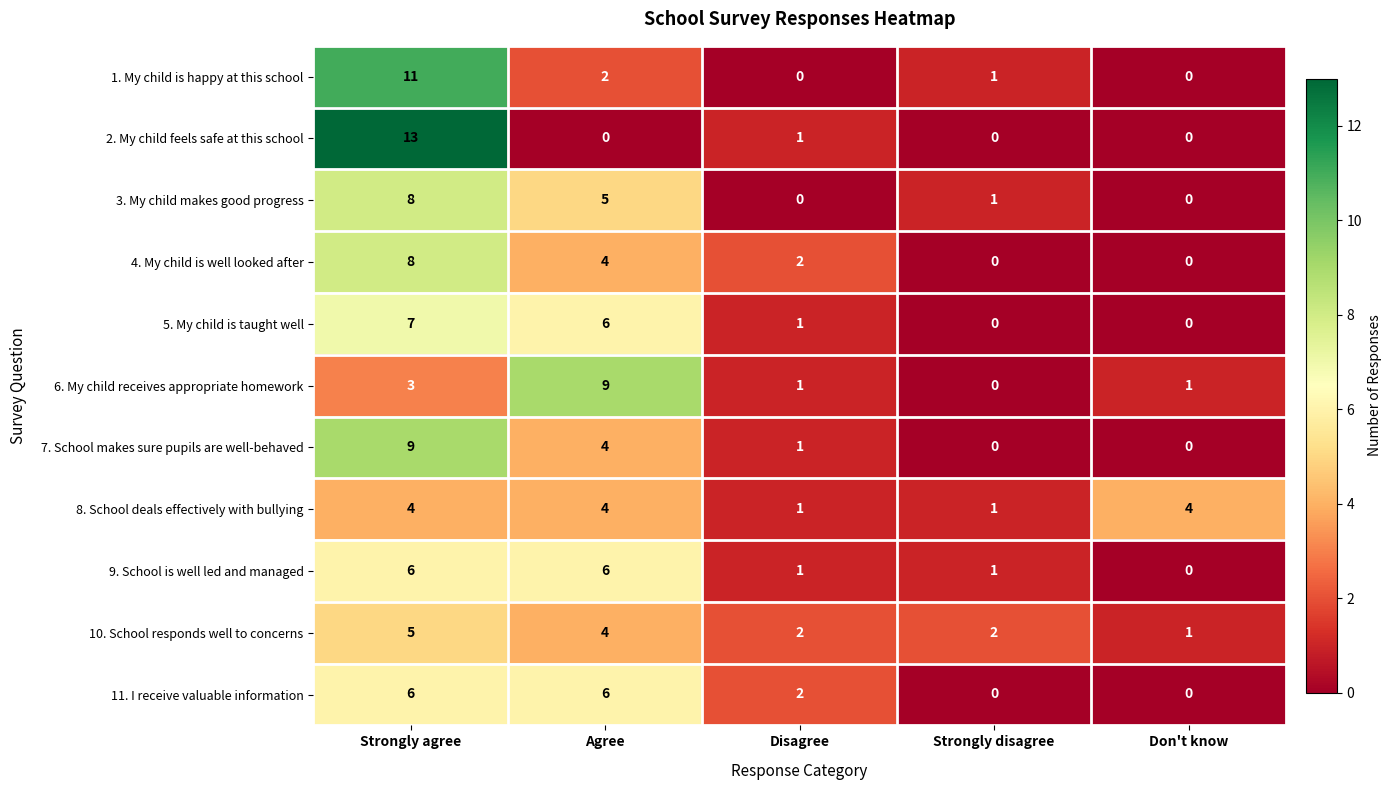

At which label does 5. My child is taught well first exceed 1?

Strongly agree